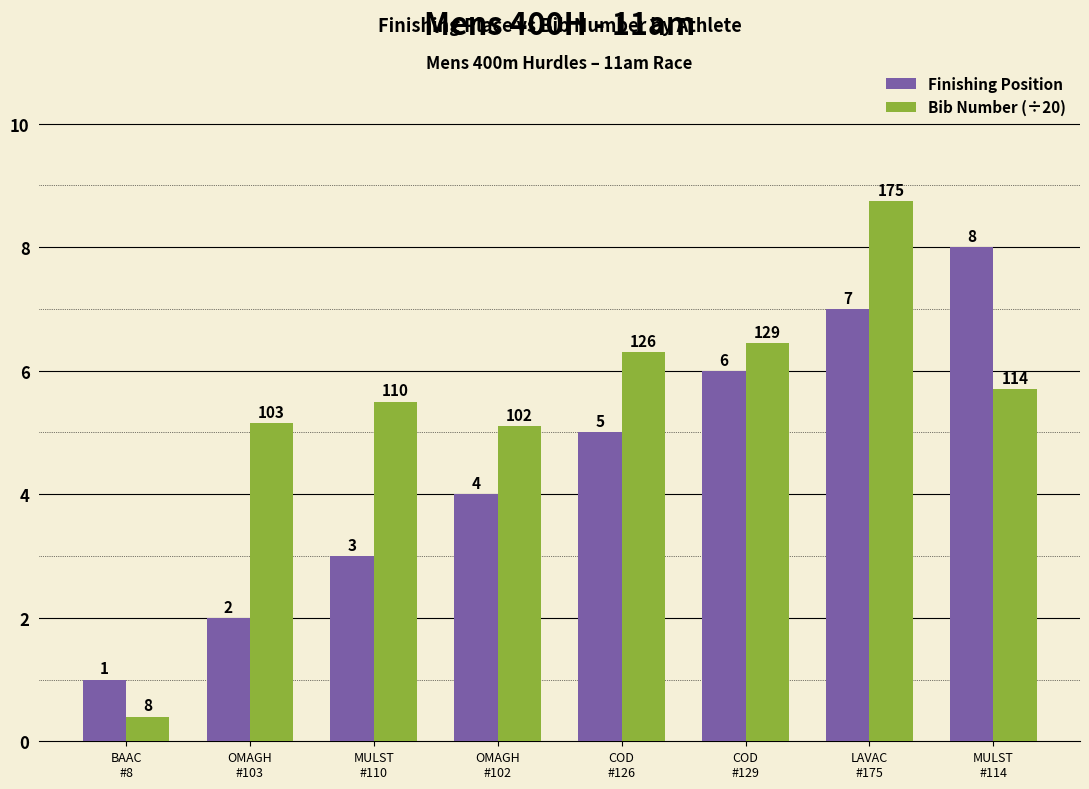

Which series has the widest spread of values?

Bib Number (÷20)